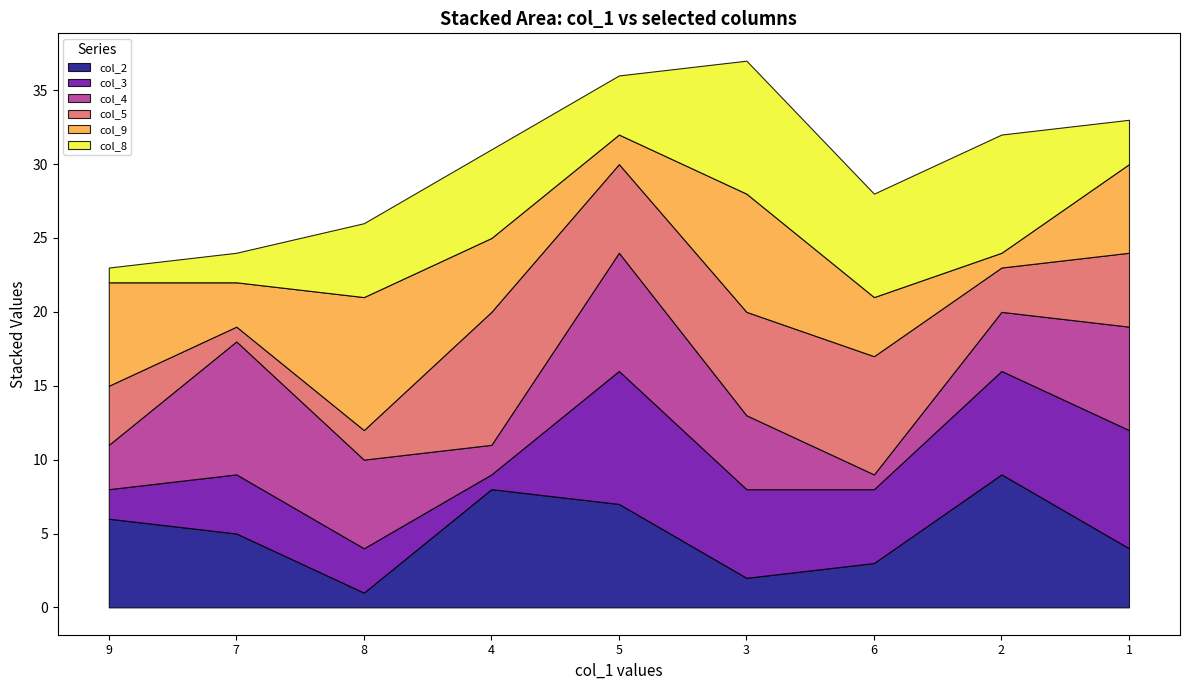

How many values in the col_4 series are below 5?

4